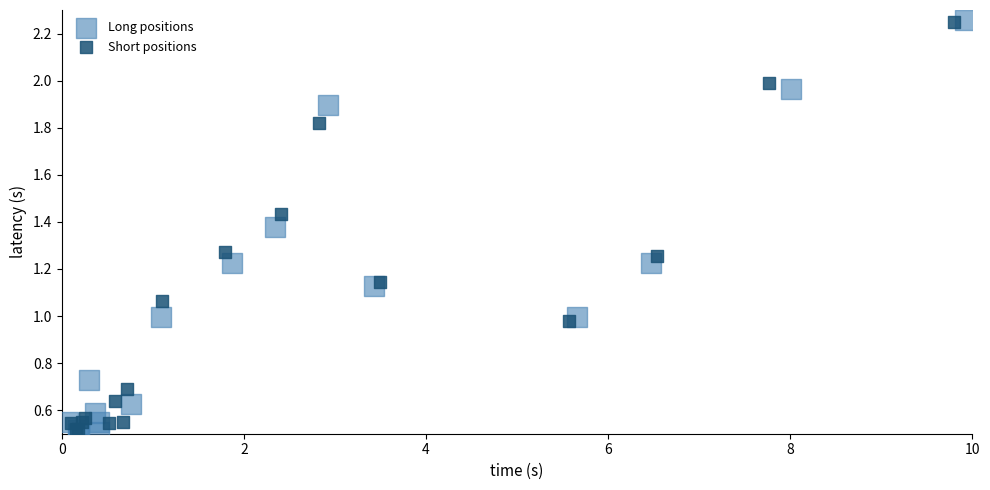

What are all the series names shown in the legend?

Long positions, Short positions